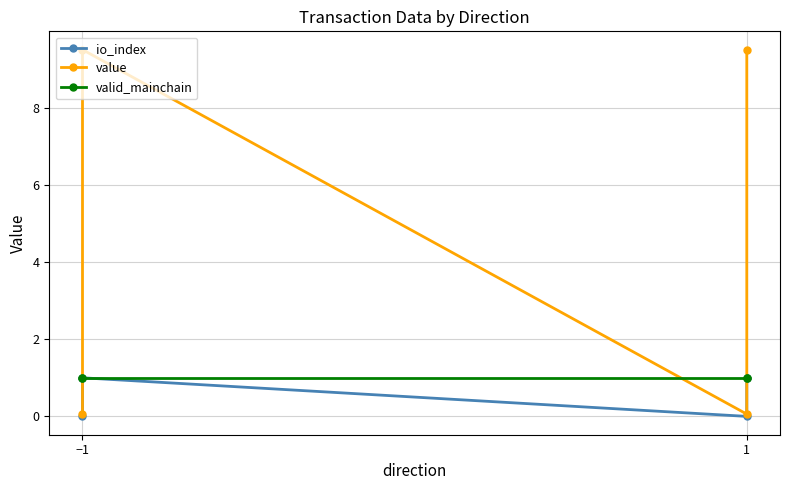

True or false: valid_mainchain and io_index intersect in this chart.

False